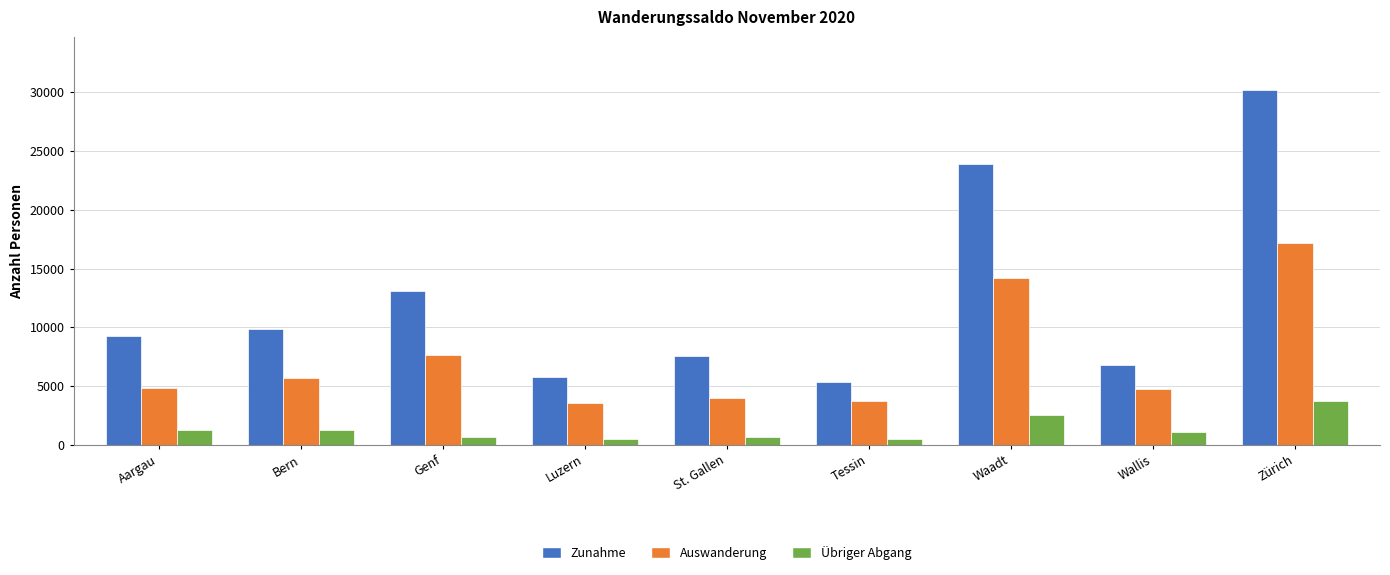

At which label is Auswanderung closest to 10373?

Genf